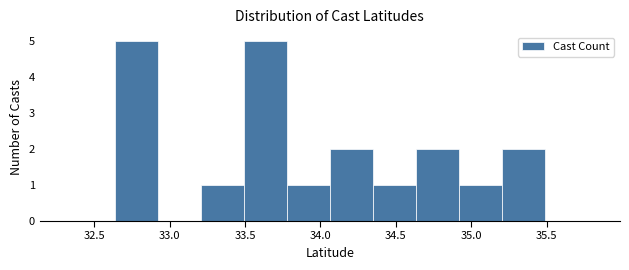

Reading left to right, transcribe this chart: for each bar, give the range it covers on the x-axis and its height. Neither the bar edges nor the heights are printed on the chart, so give them approximately, as read against the axes.

32.65 to 32.90: 5
32.90 to 33.20: 0
33.20 to 33.50: 1
33.50 to 33.80: 5
33.80 to 34.05: 1
34.05 to 34.35: 2
34.35 to 34.65: 1
34.65 to 34.90: 2
34.90 to 35.20: 1
35.20 to 35.50: 2